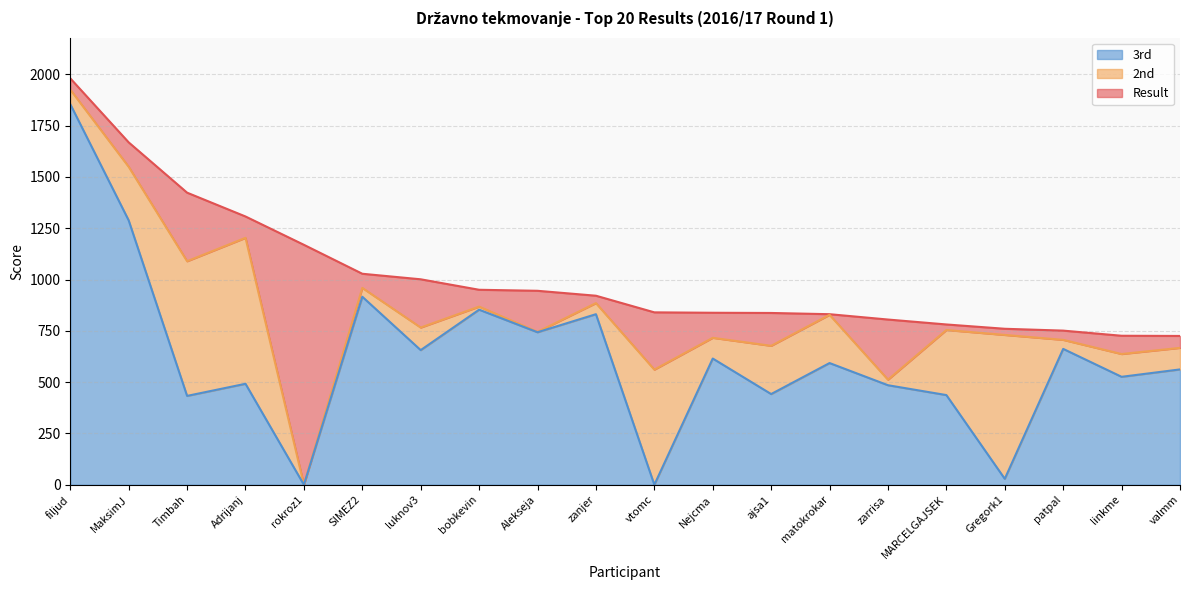

The Result series shows 805 at zarrisa. True or false?

True